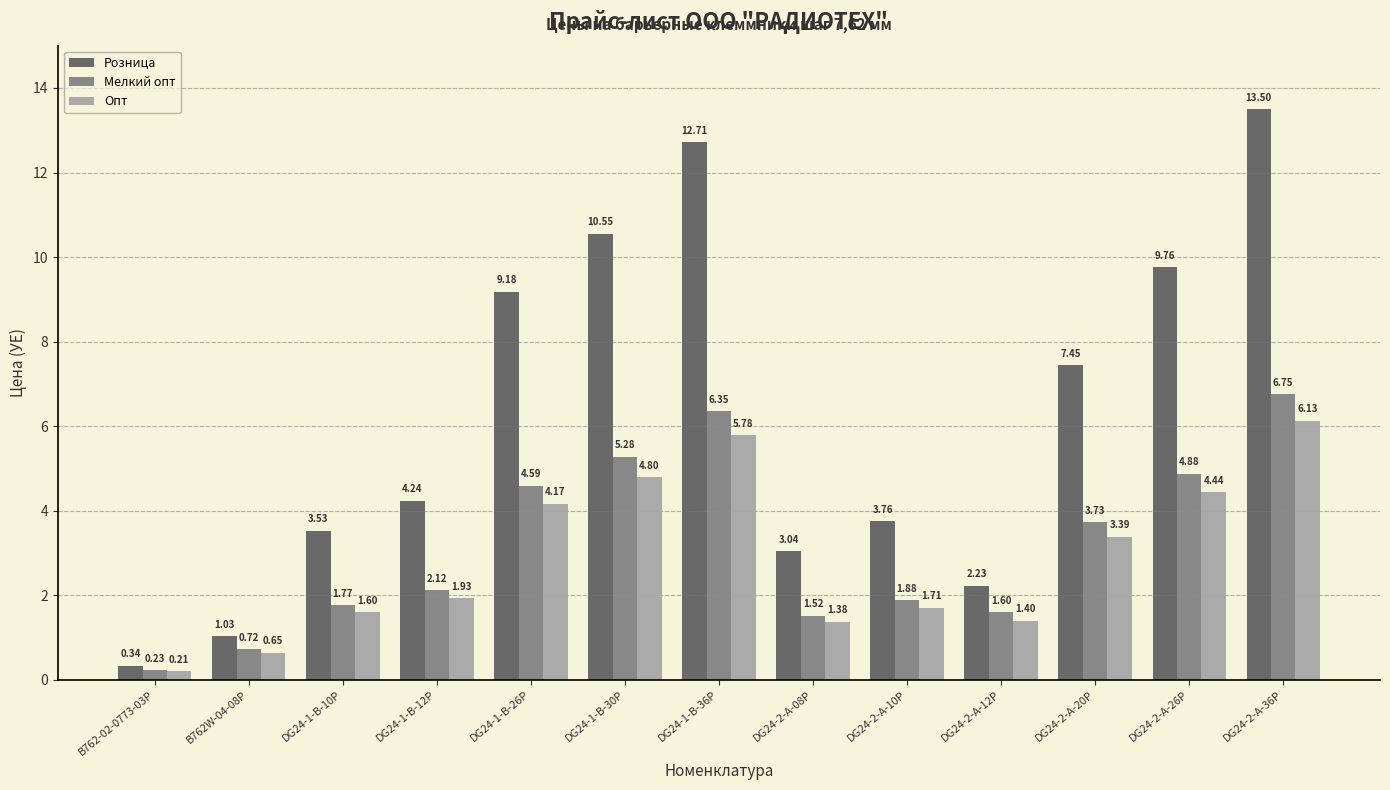

What is the difference between the second highest and second lowest values in the Розница series?

11.7